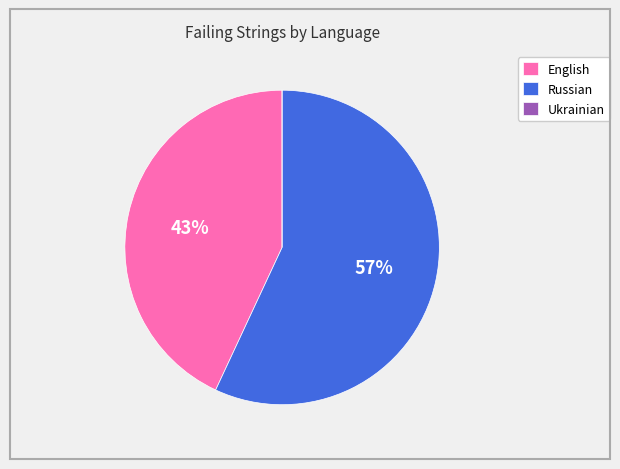

To the nearest percent, what is the difference between the largest and smallest slice percentages?

57%